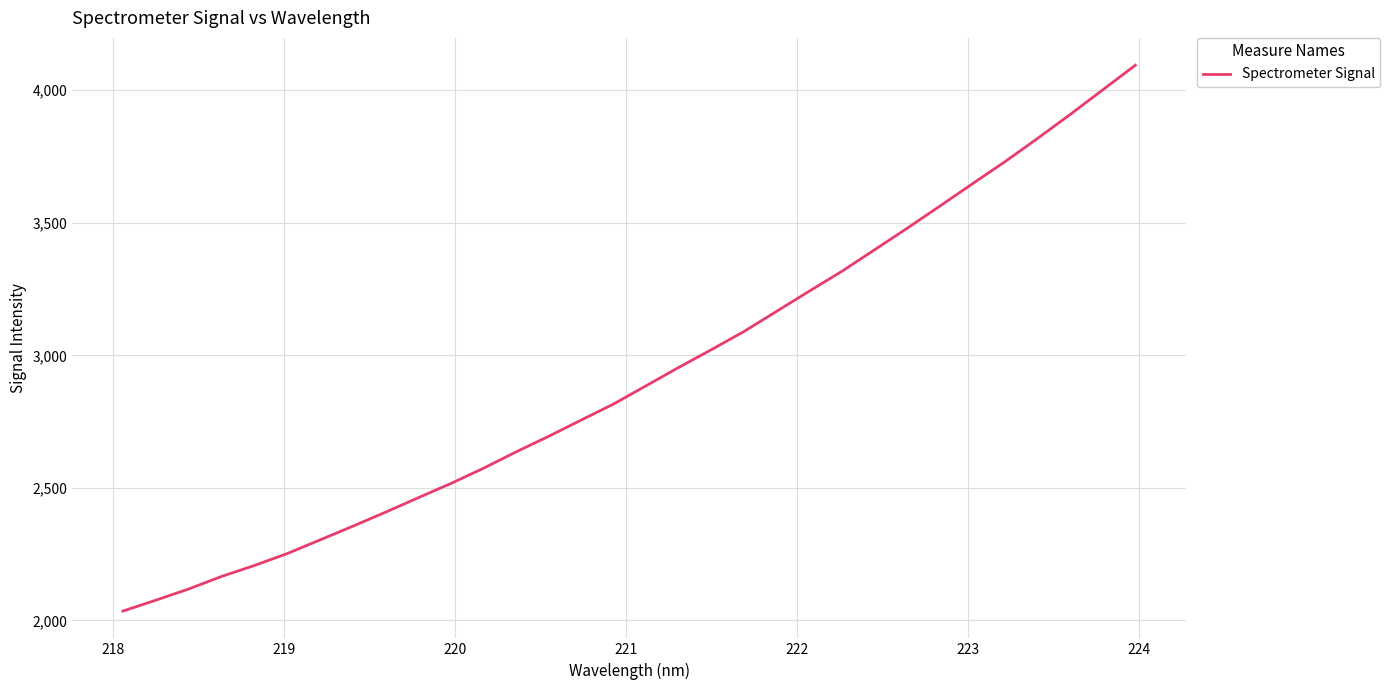

What is the minimum value shown in the chart?

2035.5